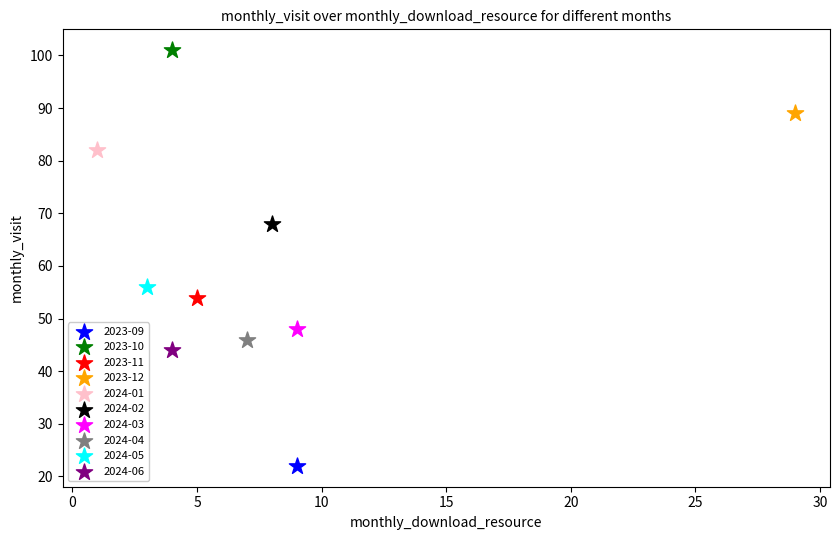

Which series contains the highest Y value?

2023-10